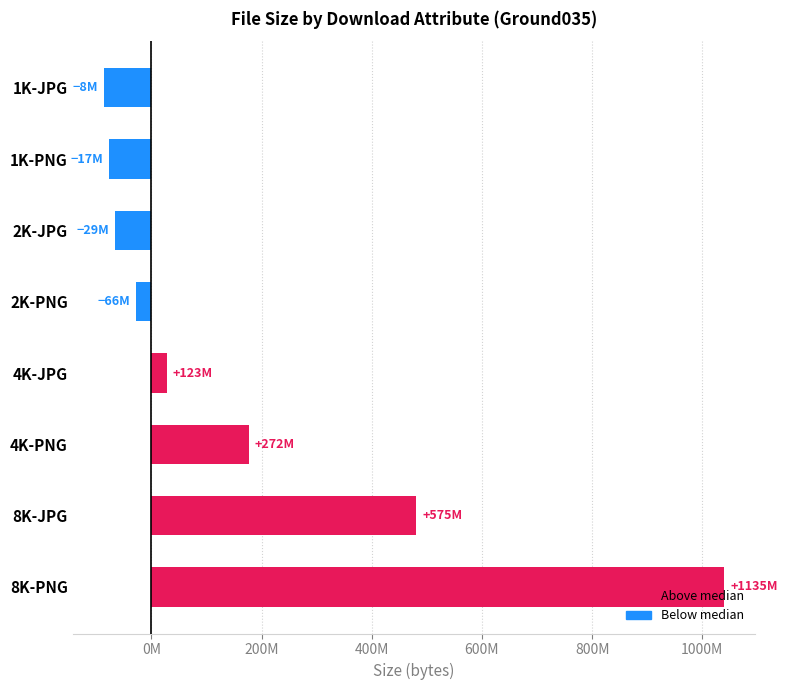

What is the greatest value displayed?

1040158134.5